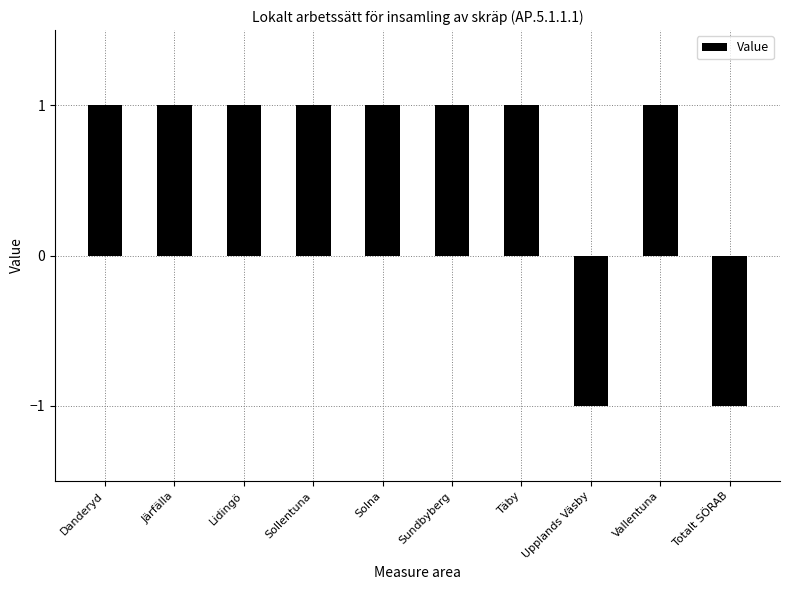

What is the label of the 9th bar from the left?

Vallentuna